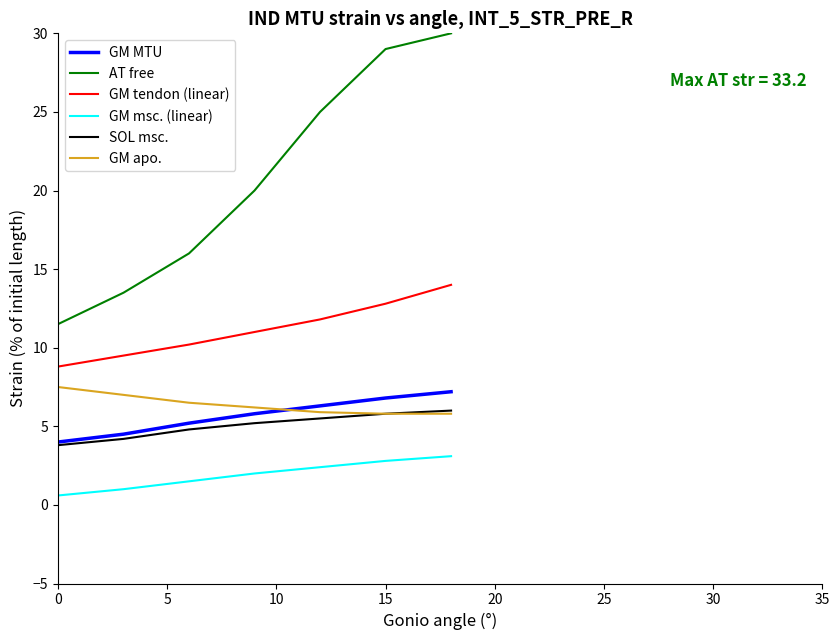

How many lines are shown in the chart?

6